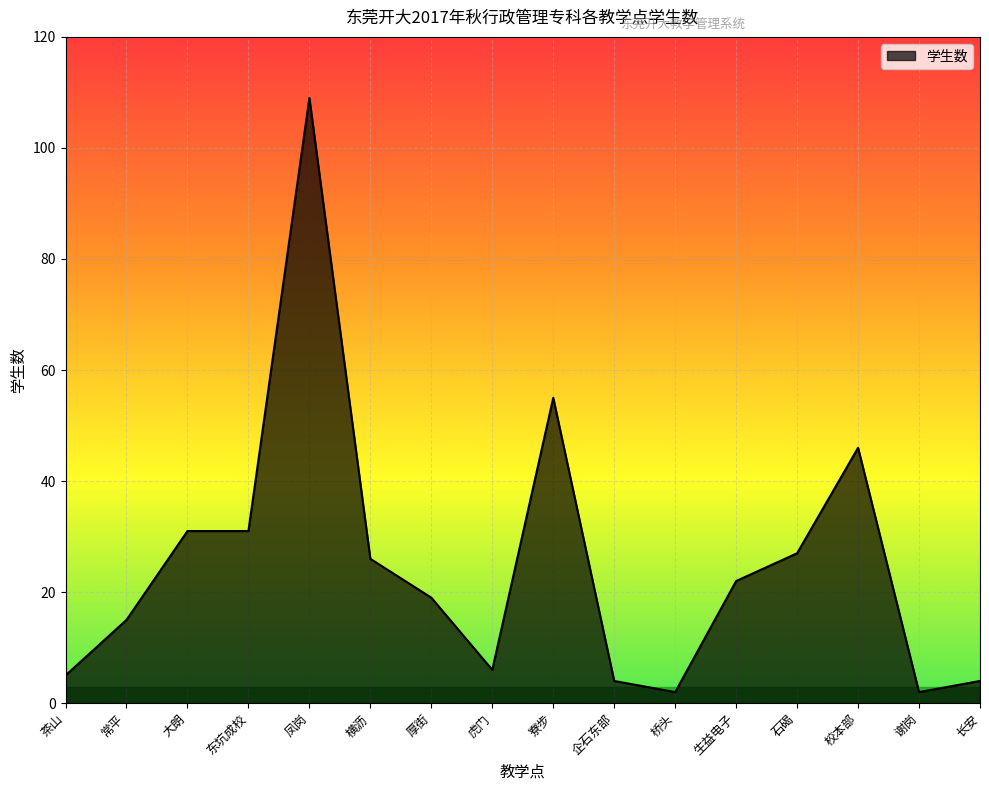

What is the greatest value displayed?

109